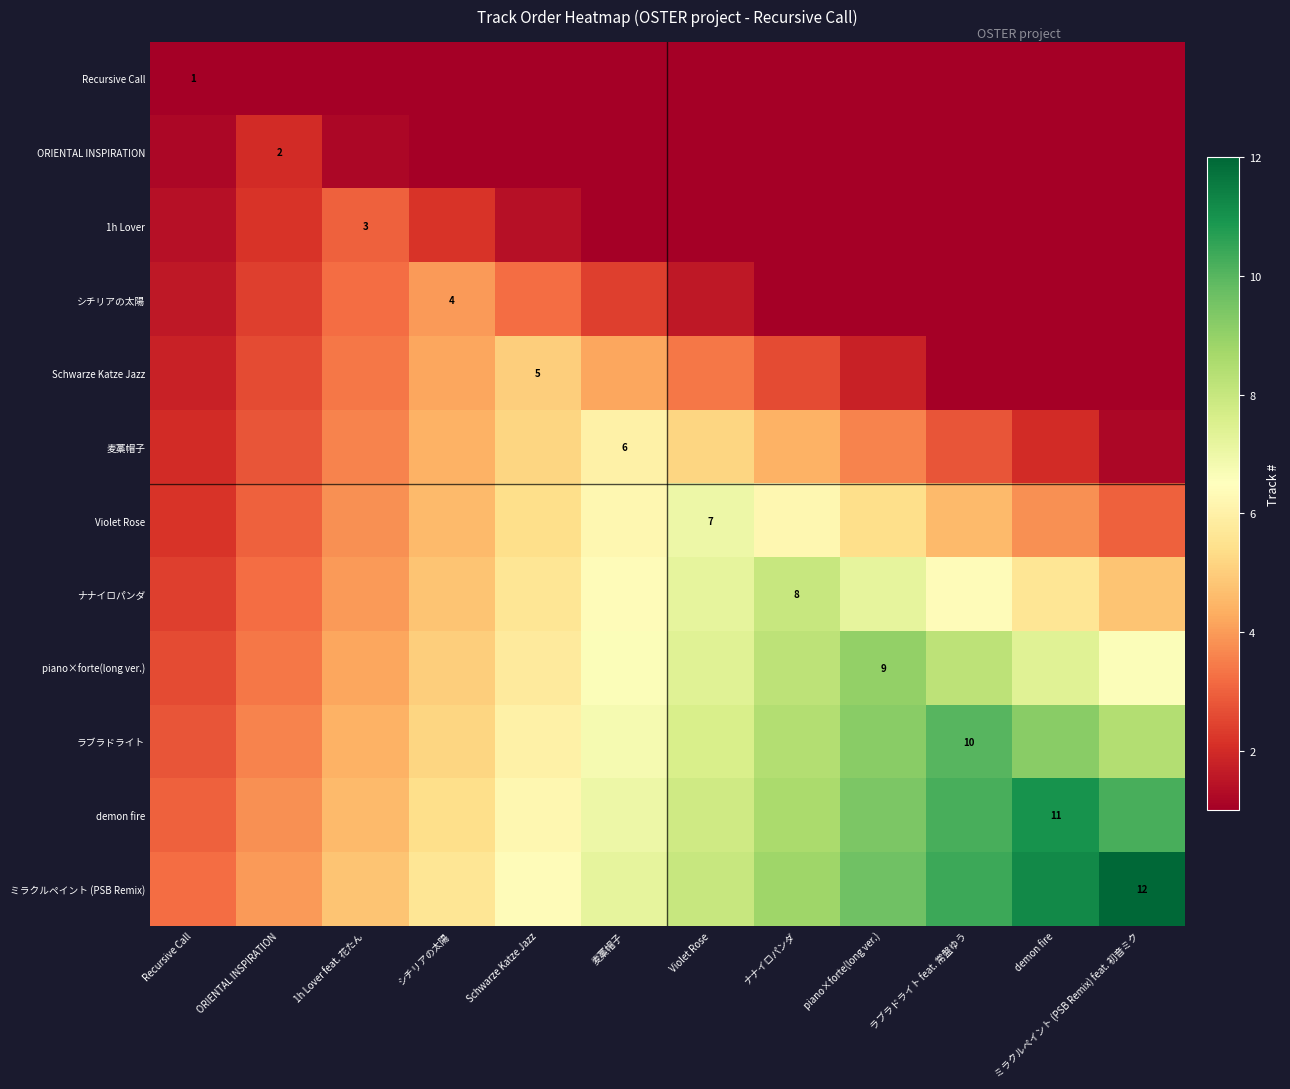

Between Recursive Call and demon fire, which series saw the biggest shift?

demon fire